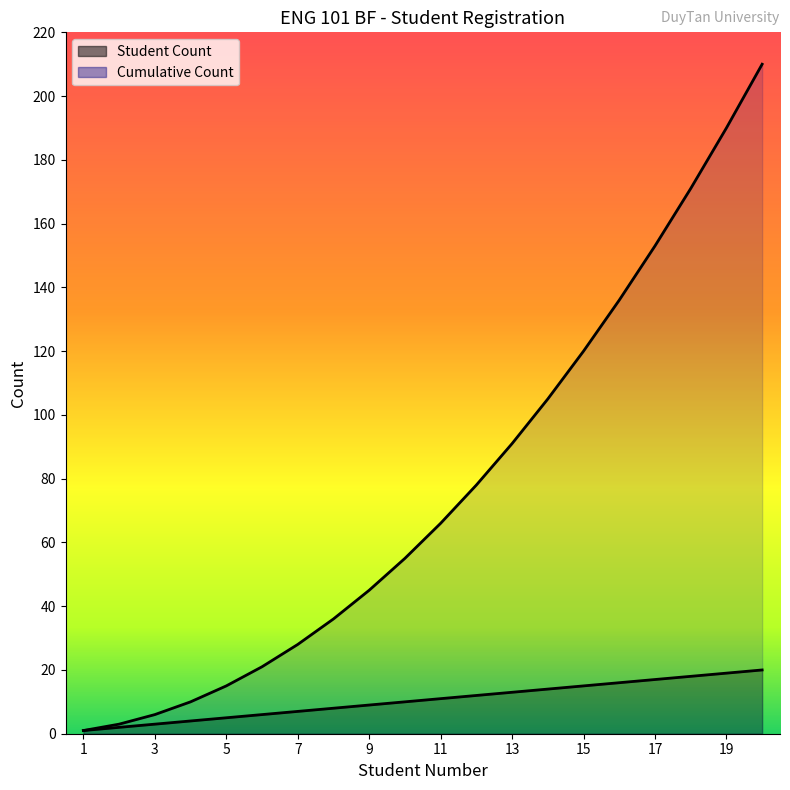

What is the difference between the highest and lowest values at 5?

10